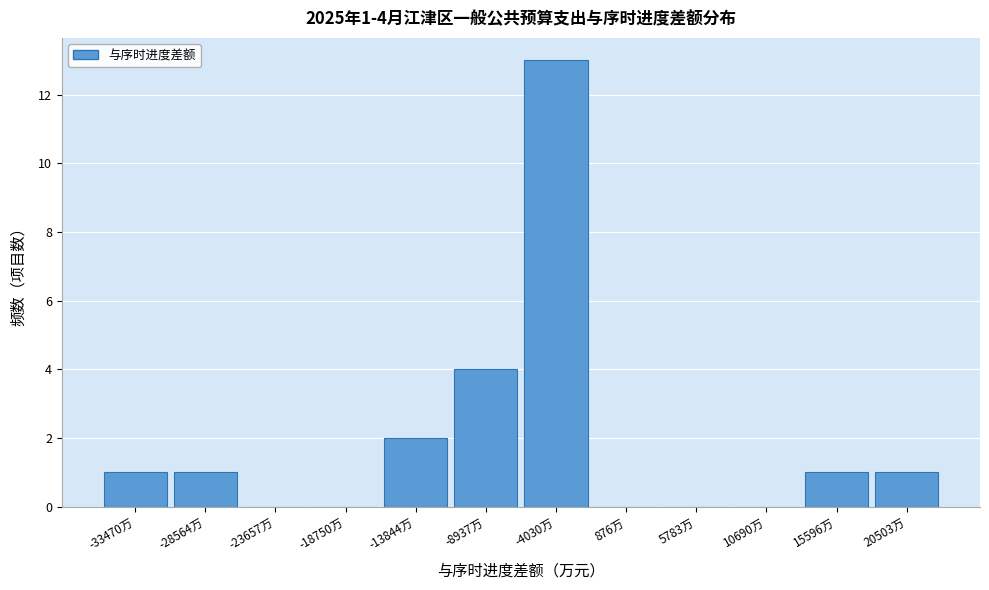

Reading left to right, what are all the values shown in this chart?

-33470万=1	-28564万=1	-23657万=0	-18750万=0	-13844万=2	-8937万=4	-4030万=13	876万=0	5783万=0	10690万=0	15596万=1	20503万=1